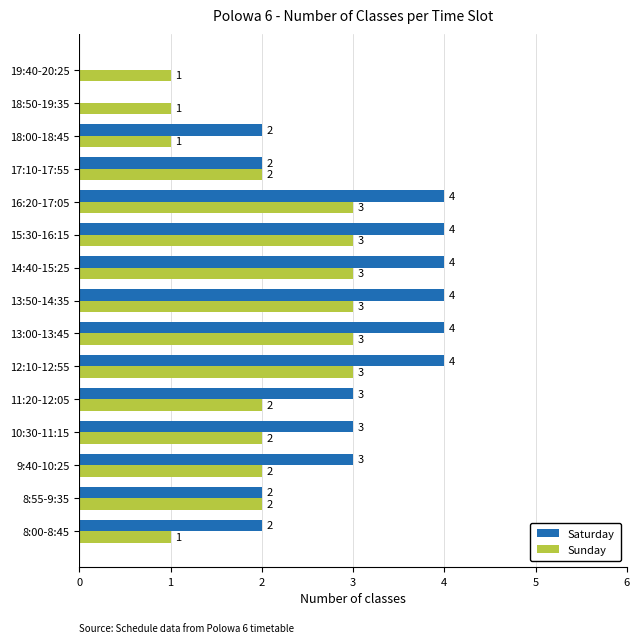

How many data points does each series have?

15